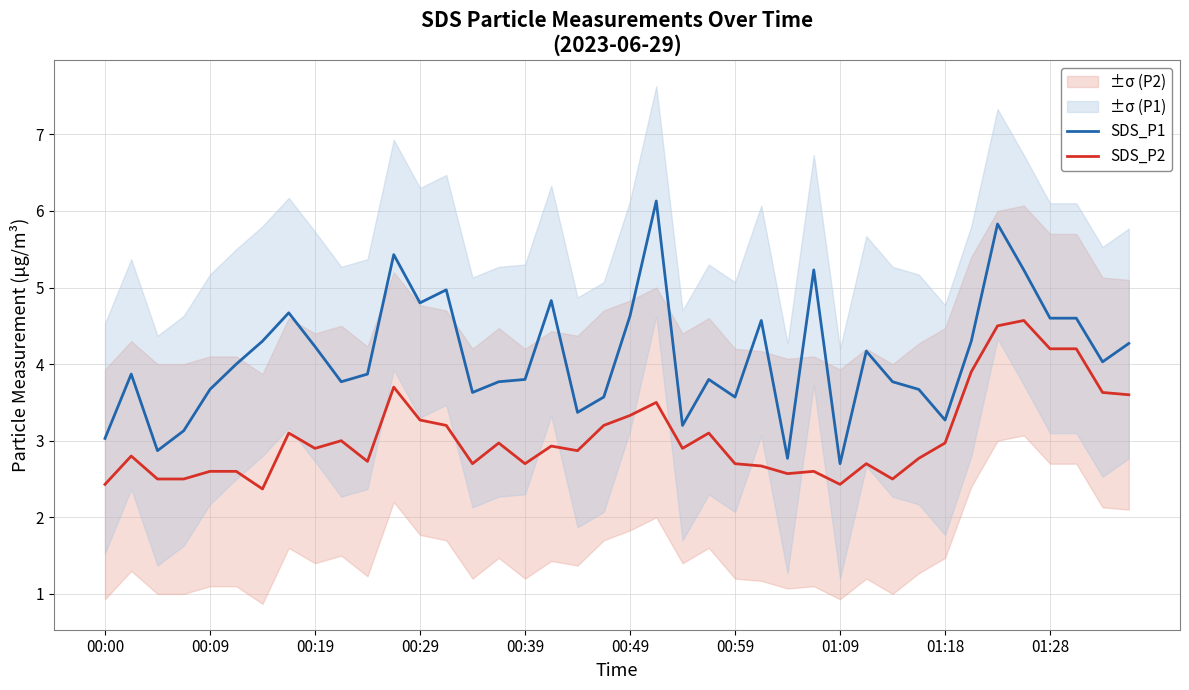

Rank the series at 29 from lowest to highest value.

SDS_P2, SDS_P1